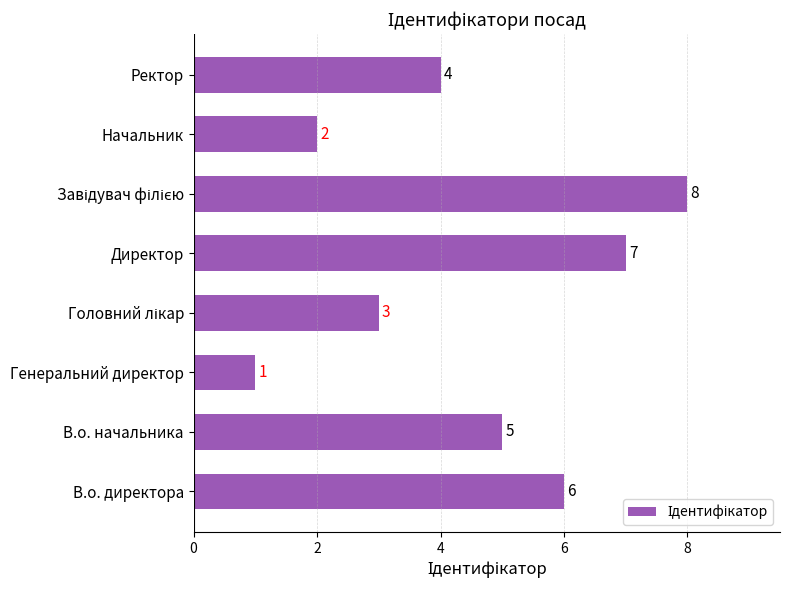

What is the greatest value displayed?

8